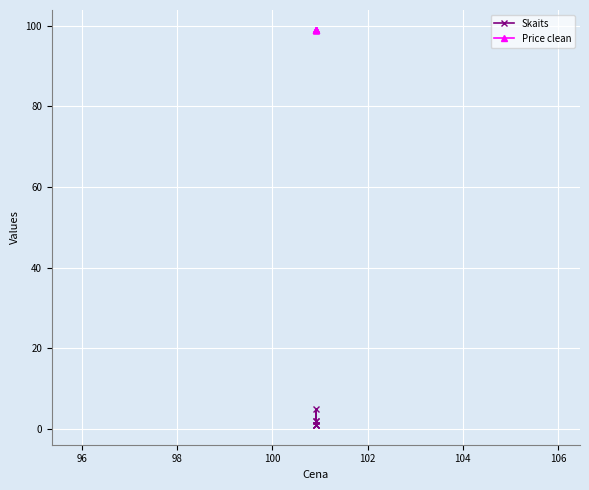

Does the chart display data point markers on the line(s)?

Yes